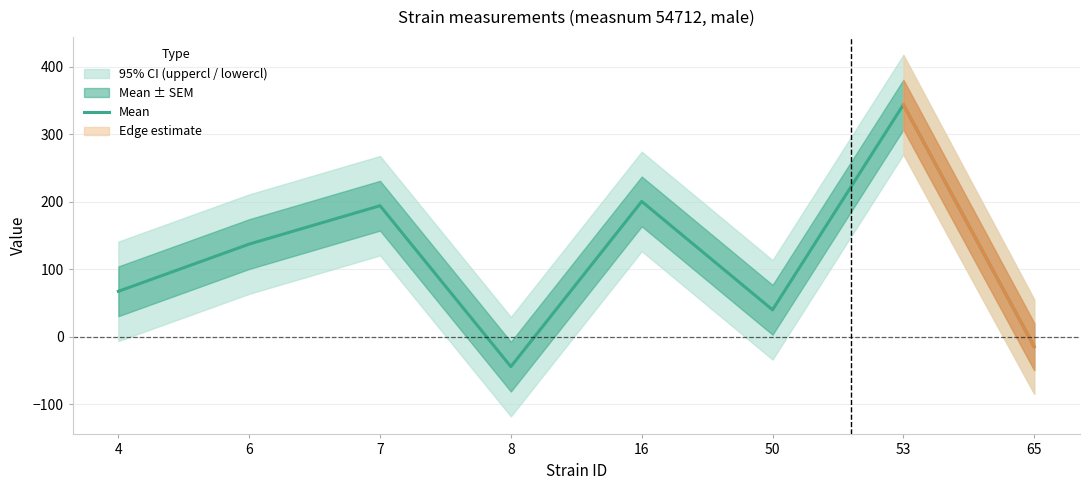

Which category has the highest value across all series?

53